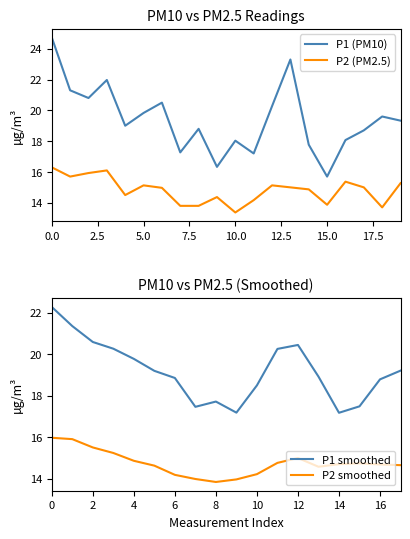

How many data points in P1 are less than 19?

9